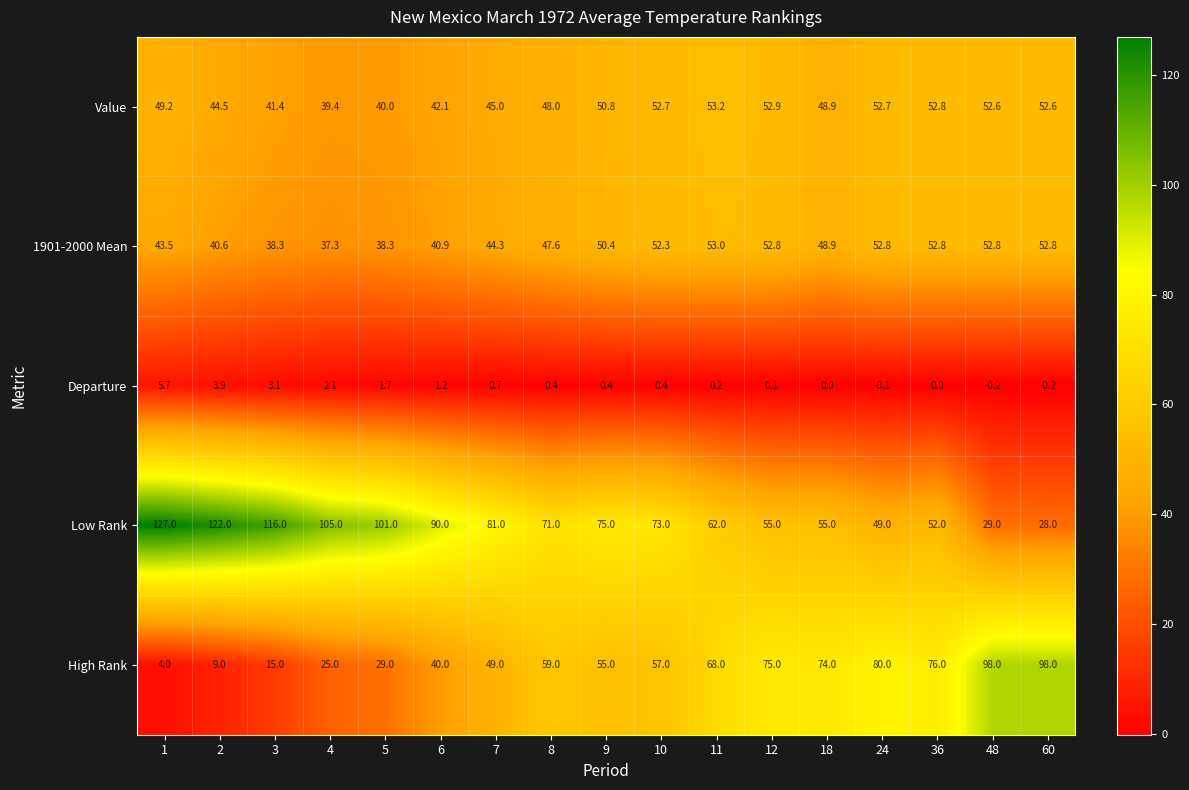

At which category is the sum across all series the highest?

11